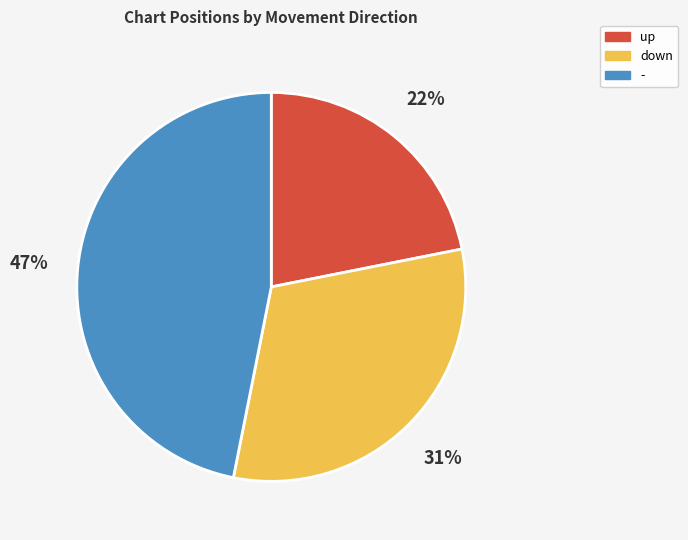

Combined, do up and - account for over 50%?

Yes